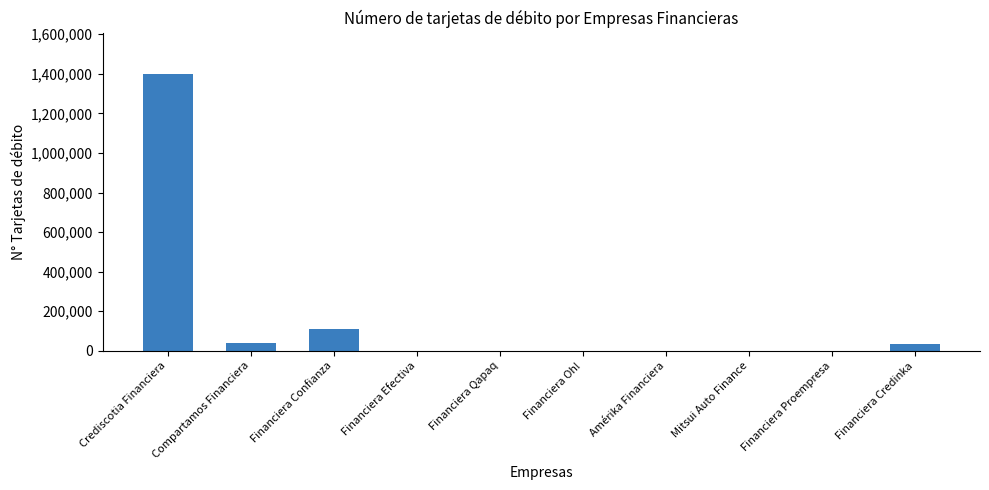

Where is the data nearest to the value 699178?

Financiera Confianza